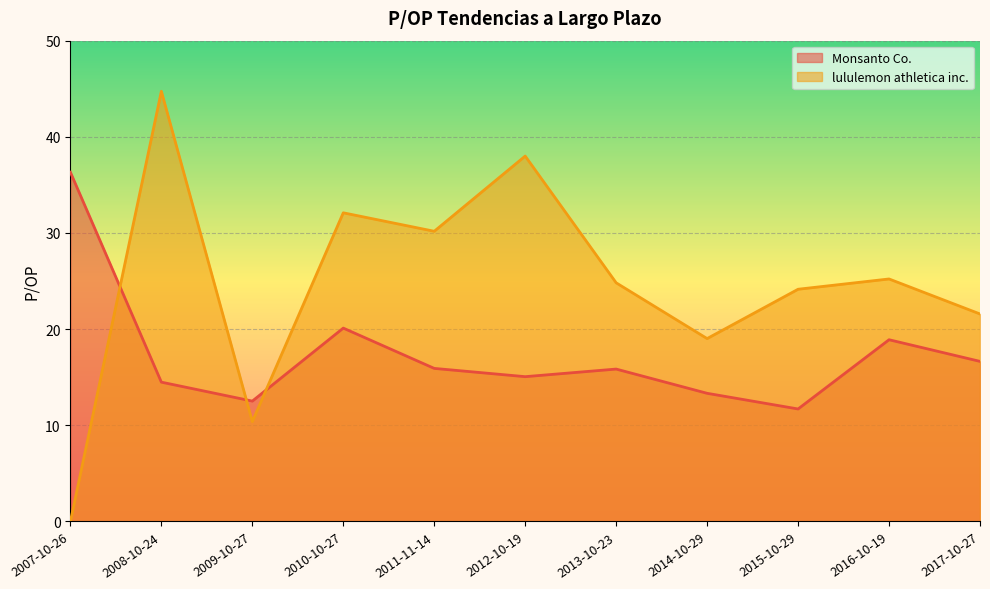

The value of Monsanto Co. at 2017-10-27 is 24.8. True or false?

False